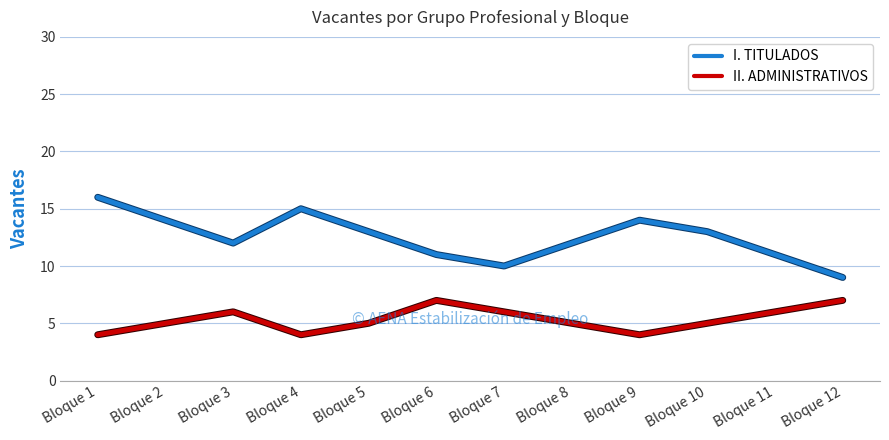

True or false: II. ADMINISTRATIVOS and I. TITULADOS intersect in this chart.

False